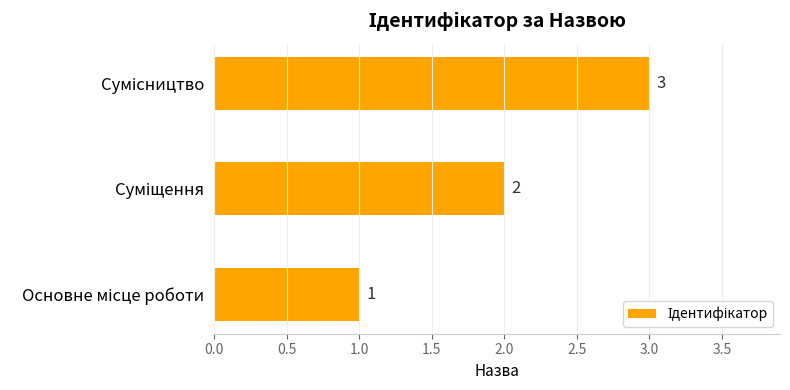

What is the sum of all values?

6